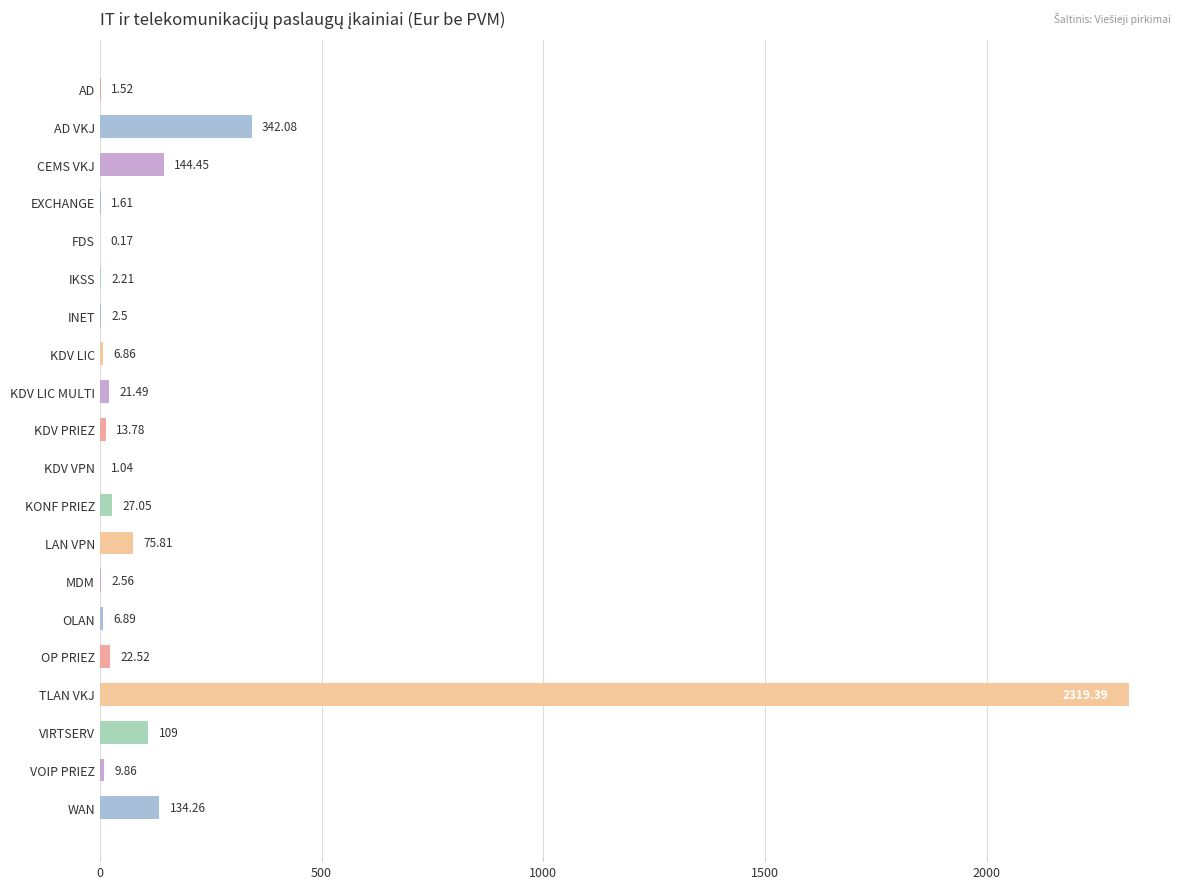

What is the sum of the values at INET and MDM?

5.1